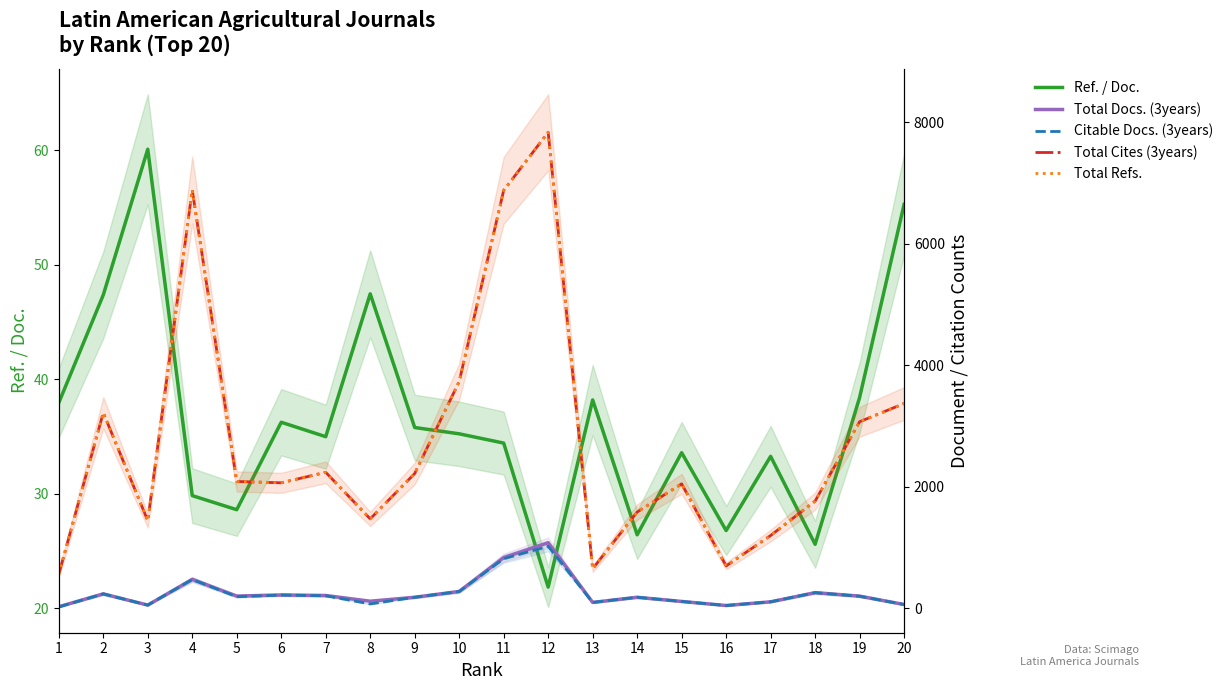

What is the difference between the highest and lowest values at 12?

7816.2